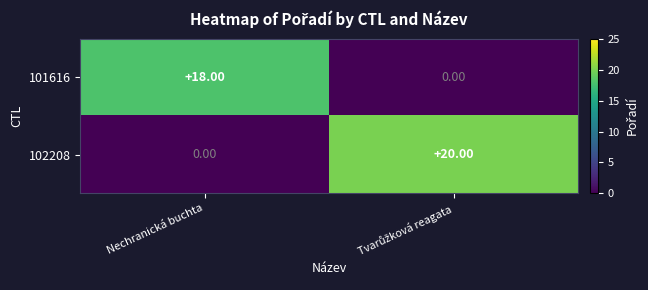

List the series in order of their overall mean, highest first.

102208, 101616